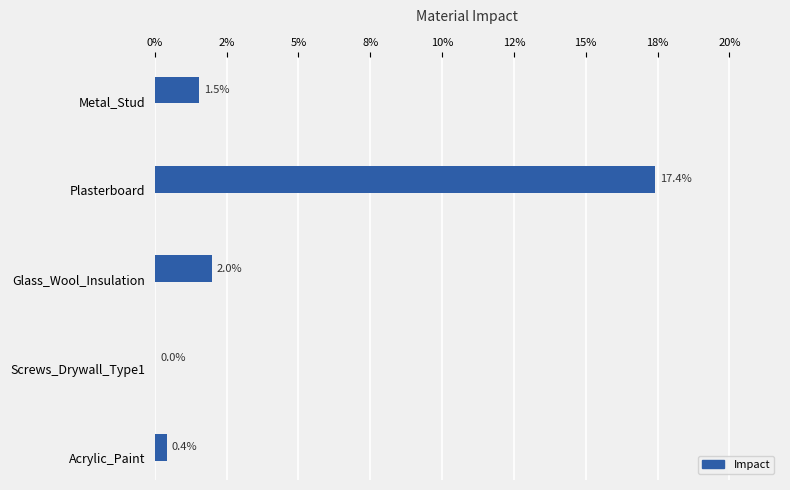

Count the number of data series in this chart.

1